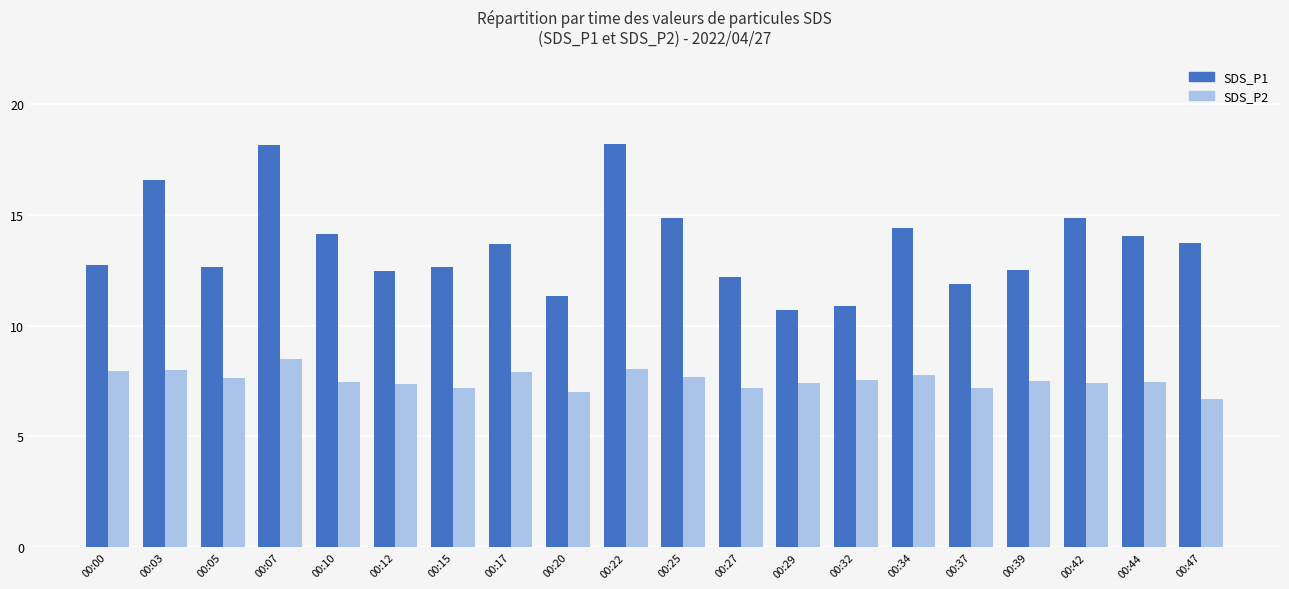

Count the number of data series in this chart.

2